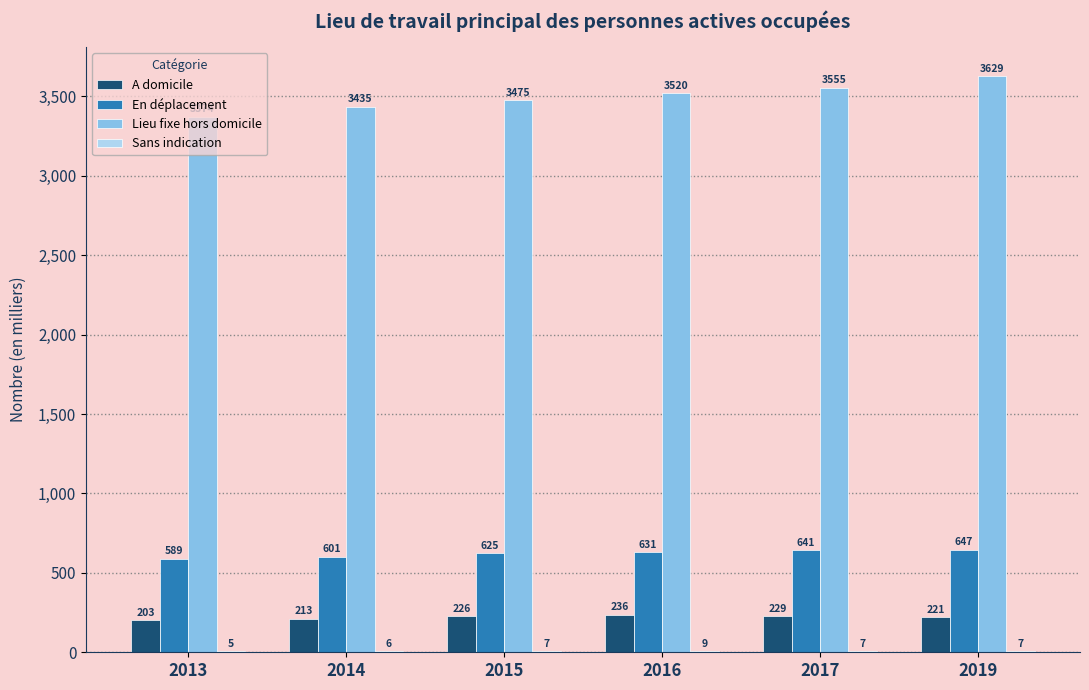

Count the number of data series in this chart.

4